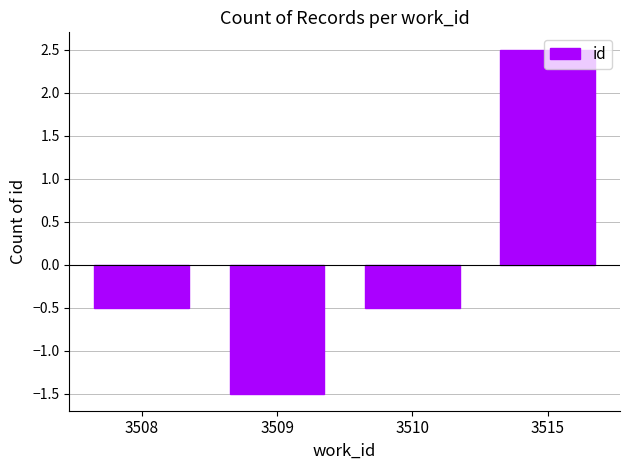

Which has a higher value, 3515 or 3510?

3515